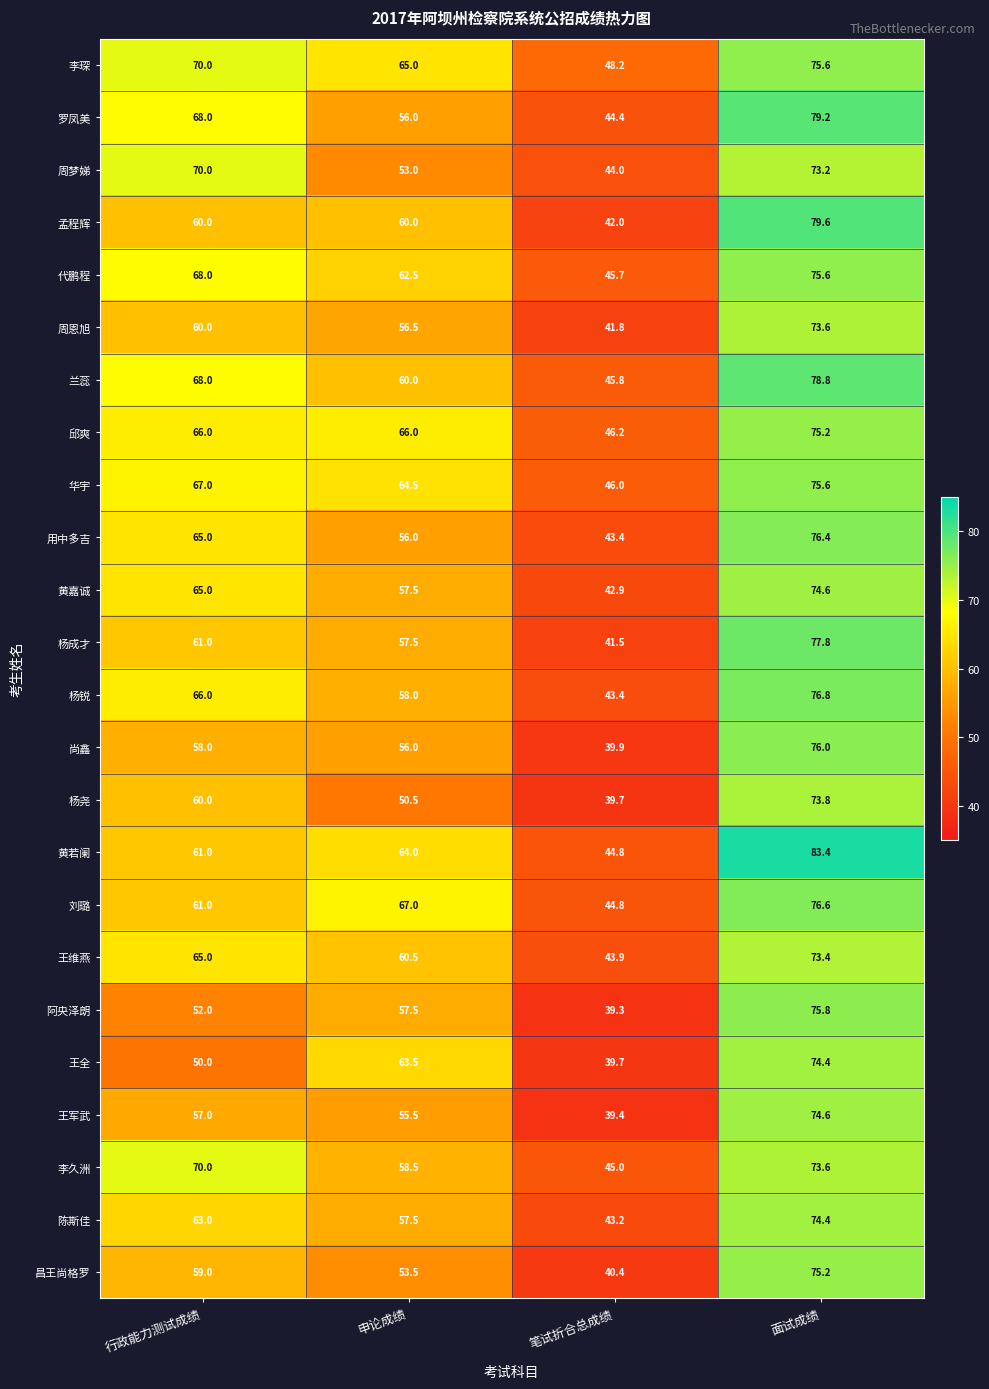

What is the sum of all 阿央泽朗 values?

224.6